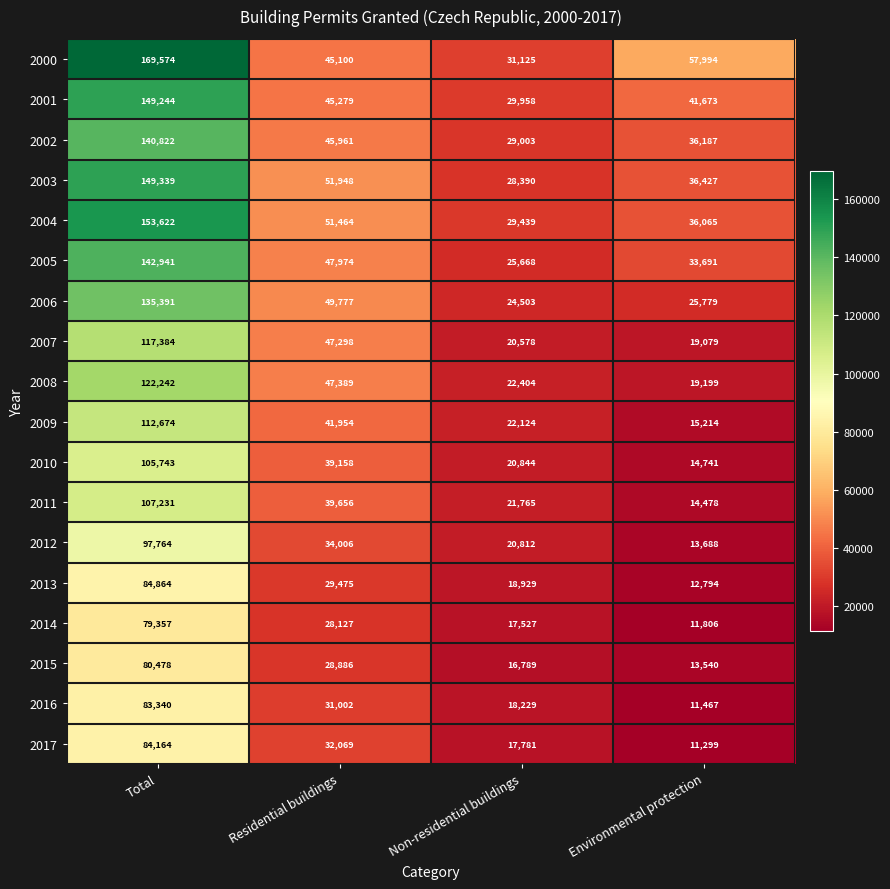

What is the smallest value displayed?

11299